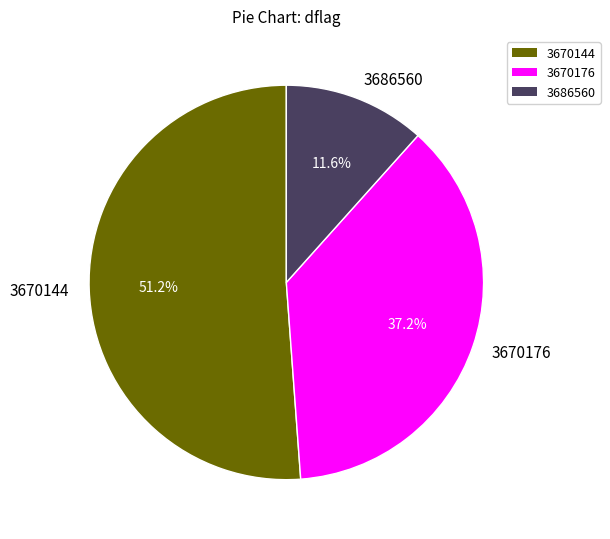

Which category has the smallest portion of the pie?

3686560